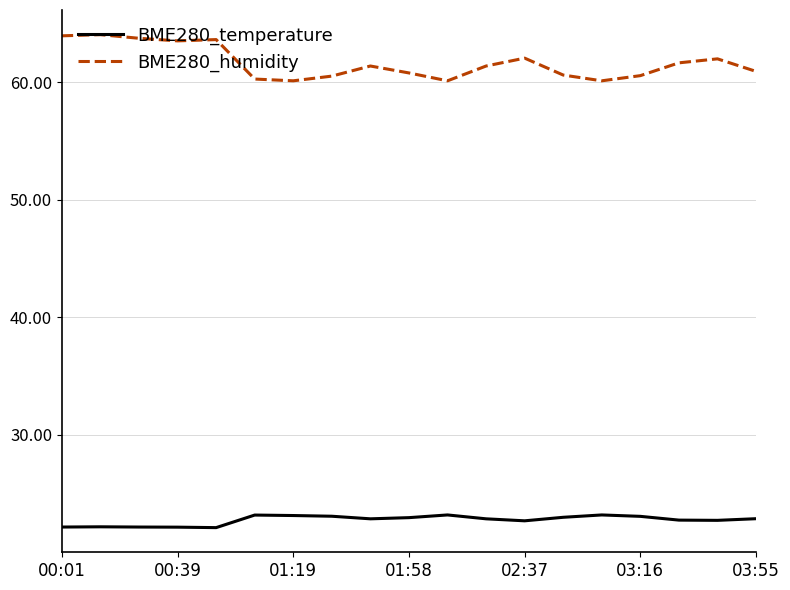

True or false: BME280_humidity has more than 2 points higher than both neighbors.

True